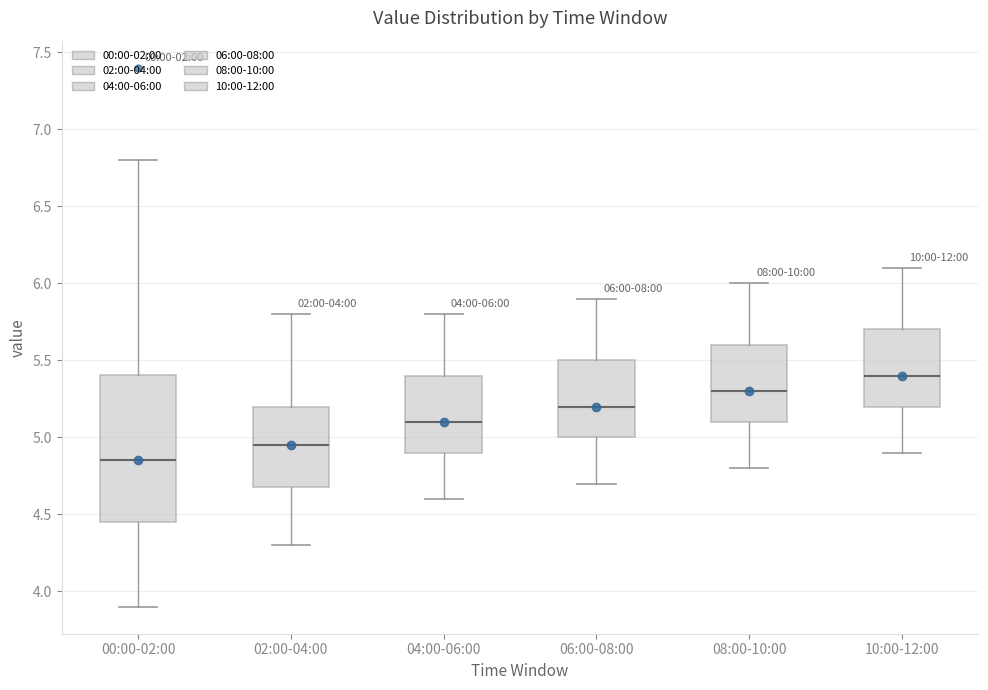

Which box has the highest median line?

10:00-12:00